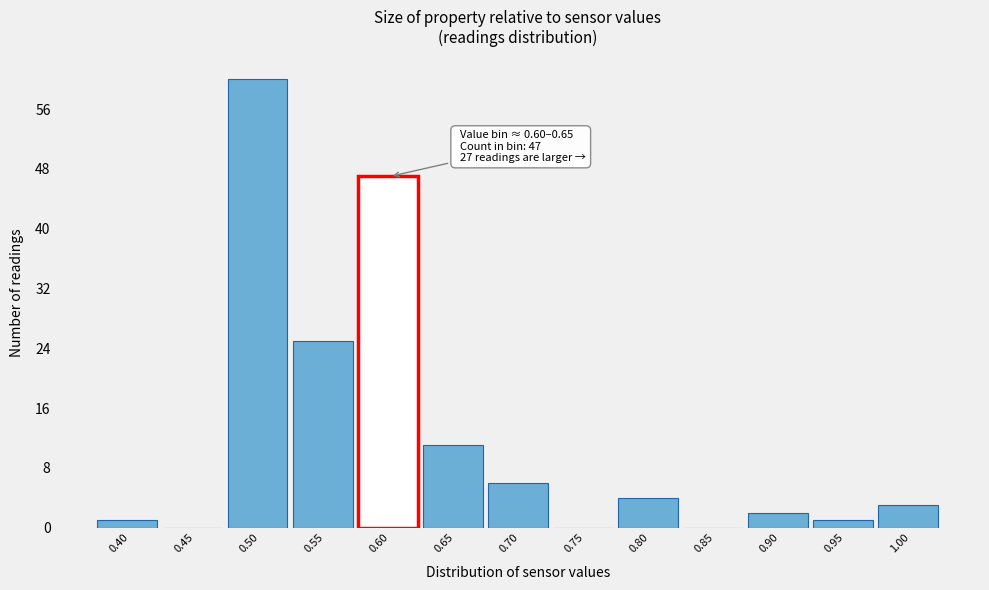

Reading right to left, what are all the values shown in this chart?

1.00=3	0.95=1	0.90=2	0.85=0	0.80=4	0.75=0	0.70=6	0.65=11	0.60=47	0.55=25	0.50=60	0.45=0	0.40=1